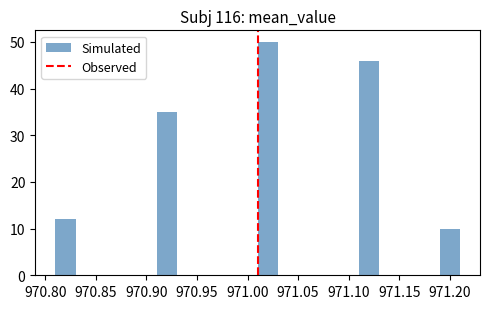

Reading left to right, list every bar in this chart as the range it spans on the x-axis followed by its height. The values are not printed on the chart, so give them approximately, as read against the axis.

970.81 to 970.83: 12
970.83 to 970.85: 0
970.85 to 970.87: 0
970.87 to 970.89: 0
970.89 to 970.91: 0
970.91 to 970.93: 35
970.93 to 970.95: 0
970.95 to 970.97: 0
970.97 to 970.99: 0
970.99 to 971.01: 0
971.01 to 971.03: 50
971.03 to 971.05: 0
971.05 to 971.07: 0
971.07 to 971.09: 0
971.09 to 971.11: 0
971.11 to 971.13: 46
971.13 to 971.15: 0
971.15 to 971.17: 0
971.17 to 971.19: 0
971.19 to 971.21: 10